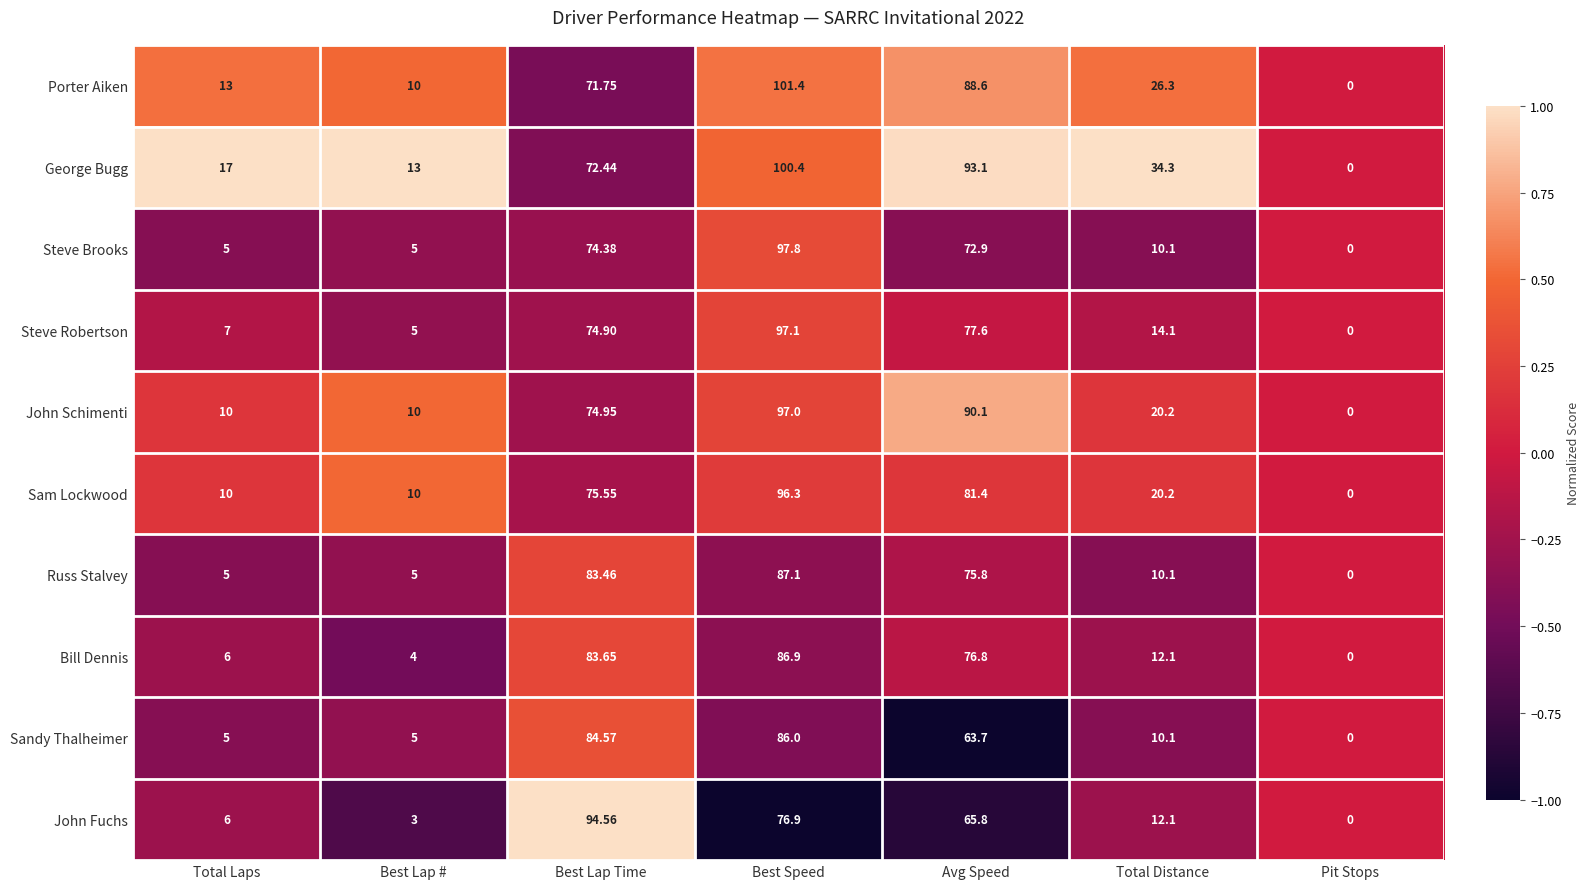

How many categories are shown in the chart?

7